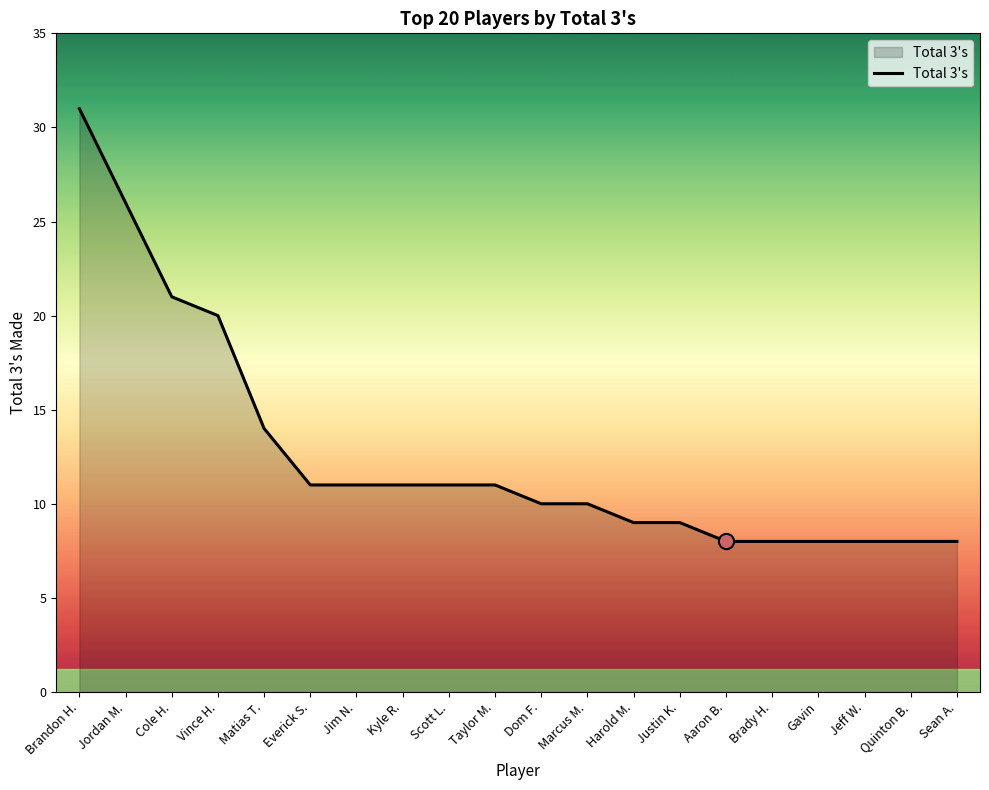

What is the change in value from Taylor M. to Aaron B.?

-3